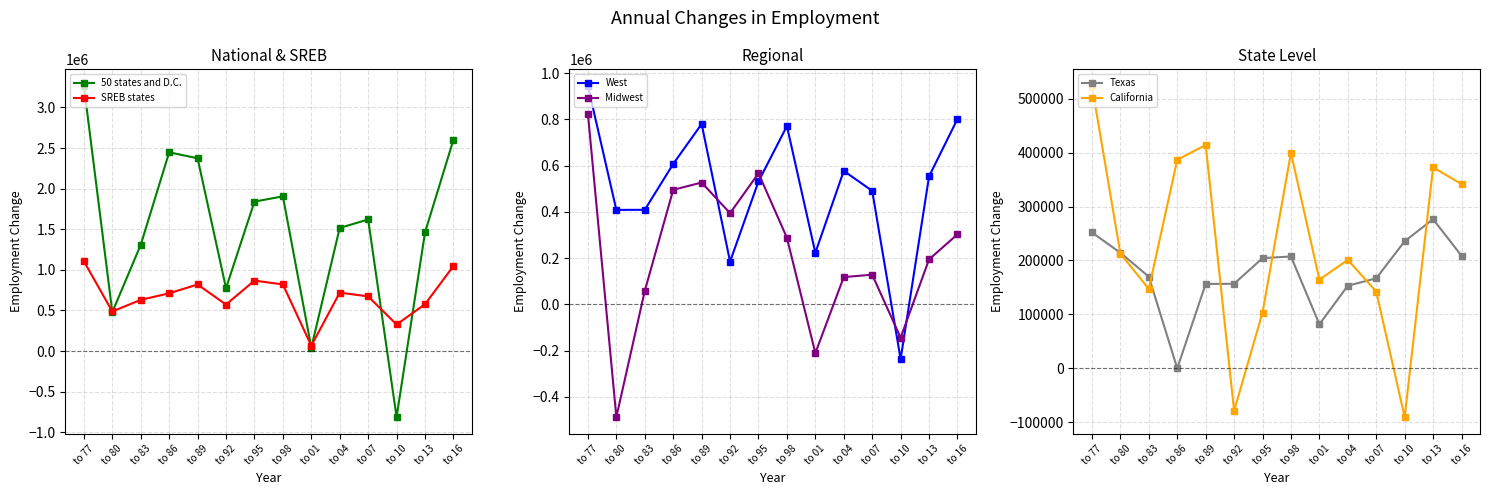

Rank the categories by 50 states and D.C. value from lowest to highest.

to 10, to 01, to 80, to 92, to 83, to 13, to 04, to 07, to 95, to 98, to 89, to 86, to 16, to 77